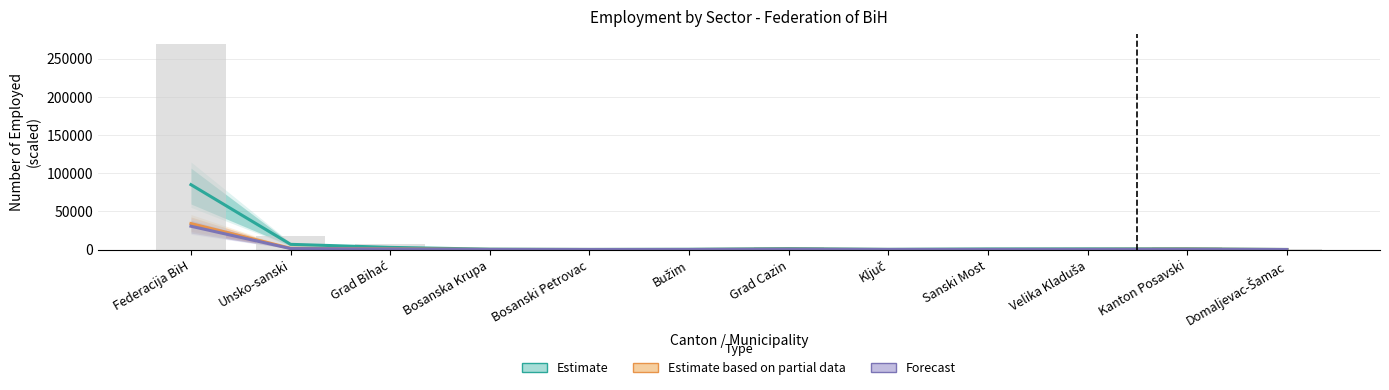

Reading left to right, transcribe all the data shown in this chart.

Estimate: Federacija BiH=84938	Unsko-sanski=6793	Grad Bihać=2809	Bosanska Krupa=473	Bosanski Petrovac=151	Bužim=328	Grad Cazin=1168	Ključ=255	Sanski Most=740	Velika Kladuša=869	Kanton Posavski=947	Domaljevac-Šamac=71
Estimate based on partial data: Federacija BiH=34016	Unsko-sanski=1654	Grad Bihać=790	Bosanska Krupa=125	Bosanski Petrovac=41	Bužim=62	Grad Cazin=328	Ključ=49	Sanski Most=106	Velika Kladuša=153	Kanton Posavski=392	Domaljevac-Šamac=36
Forecast: Federacija BiH=30511	Unsko-sanski=1262	Grad Bihać=632	Bosanska Krupa=67	Bosanski Petrovac=21	Bužim=21	Grad Cazin=268	Ključ=45	Sanski Most=96	Velika Kladuša=112	Kanton Posavski=156	Domaljevac-Šamac=10